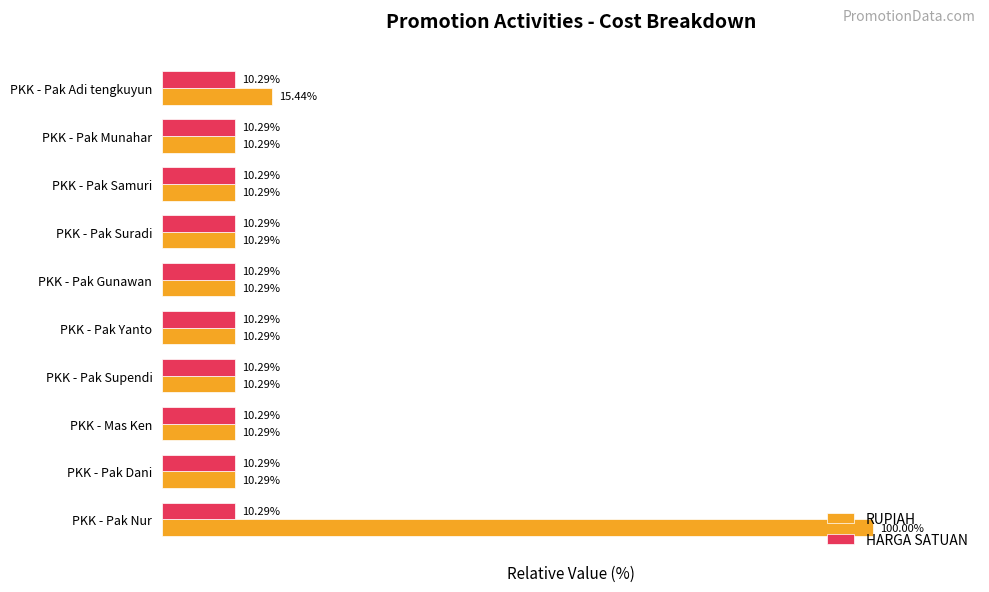

List the series in order of their peak value, lowest first.

HARGA SATUAN, RUPIAH